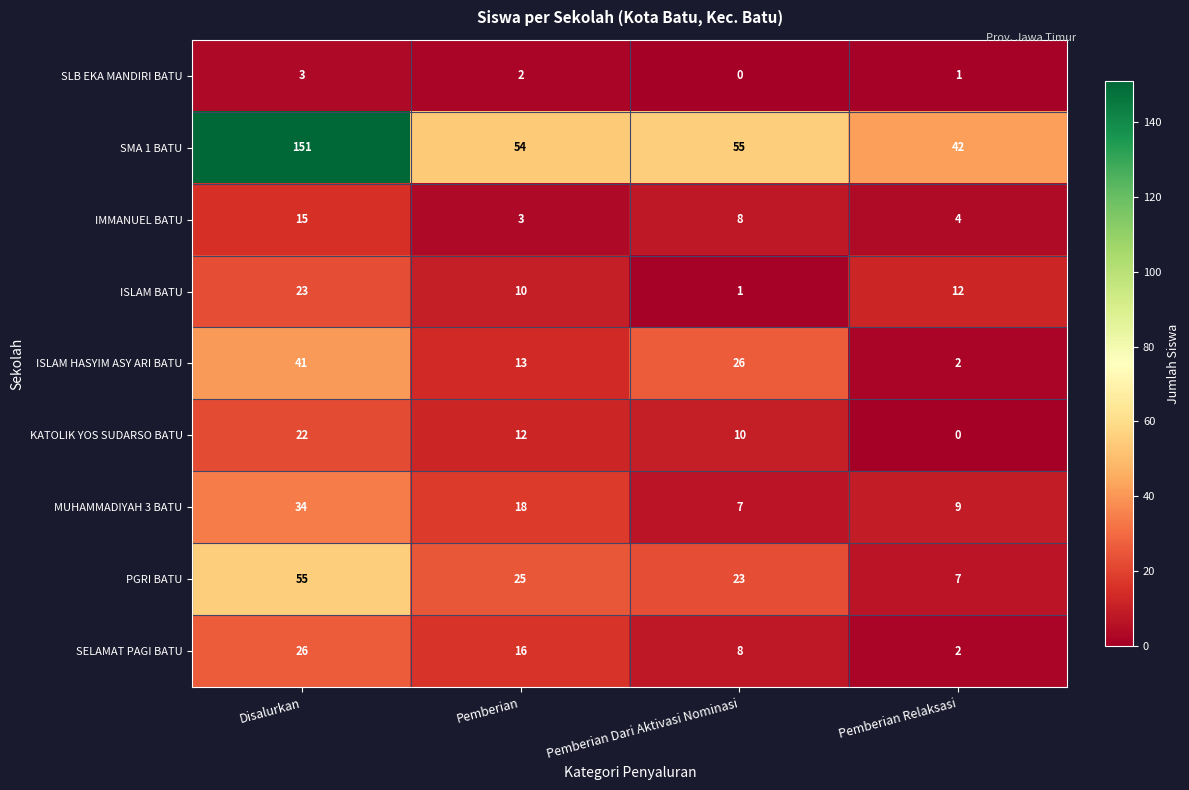

Rank the series at Pemberian from lowest to highest value.

SLB EKA MANDIRI BATU, IMMANUEL BATU, ISLAM BATU, KATOLIK YOS SUDARSO BATU, ISLAM HASYIM ASY ARI BATU, SELAMAT PAGI BATU, MUHAMMADIYAH 3 BATU, PGRI BATU, SMA 1 BATU